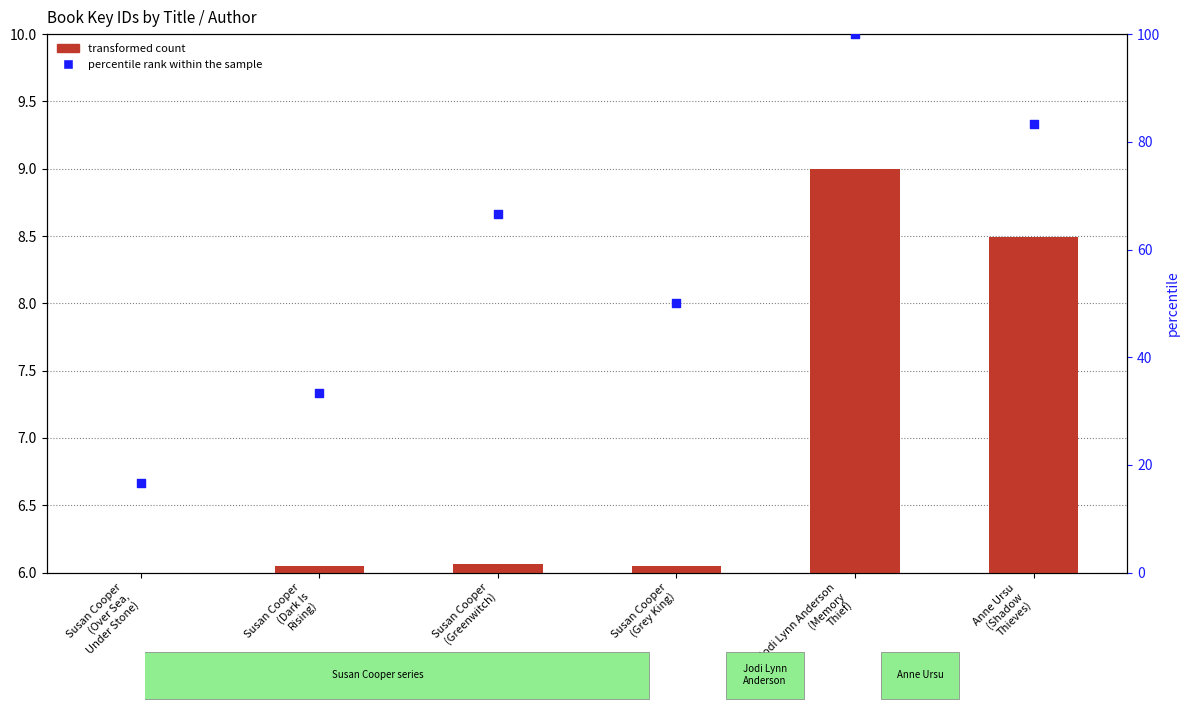

Which series has the largest total across all categories?

percentile rank within the sample